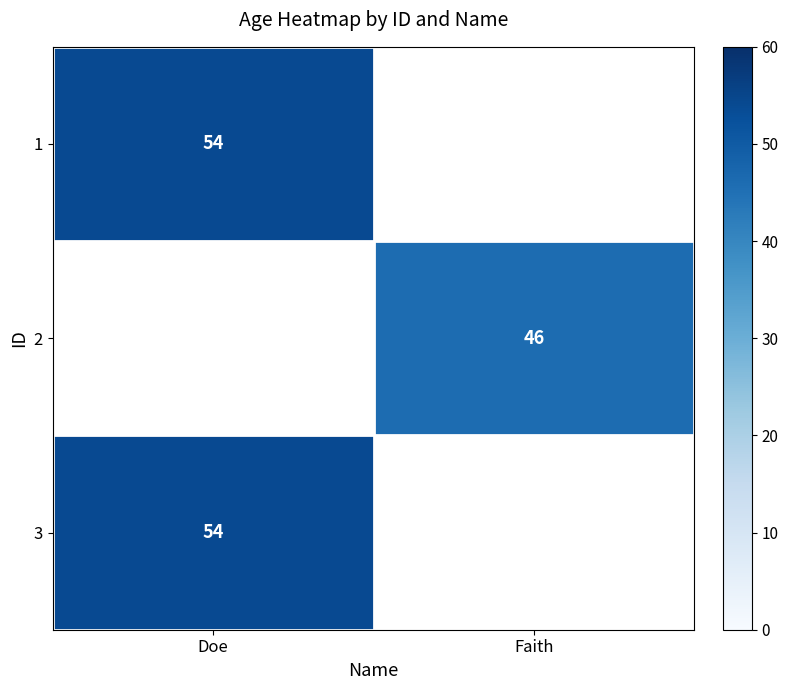

True or false: 1 has a value of 54 at Doe.

True